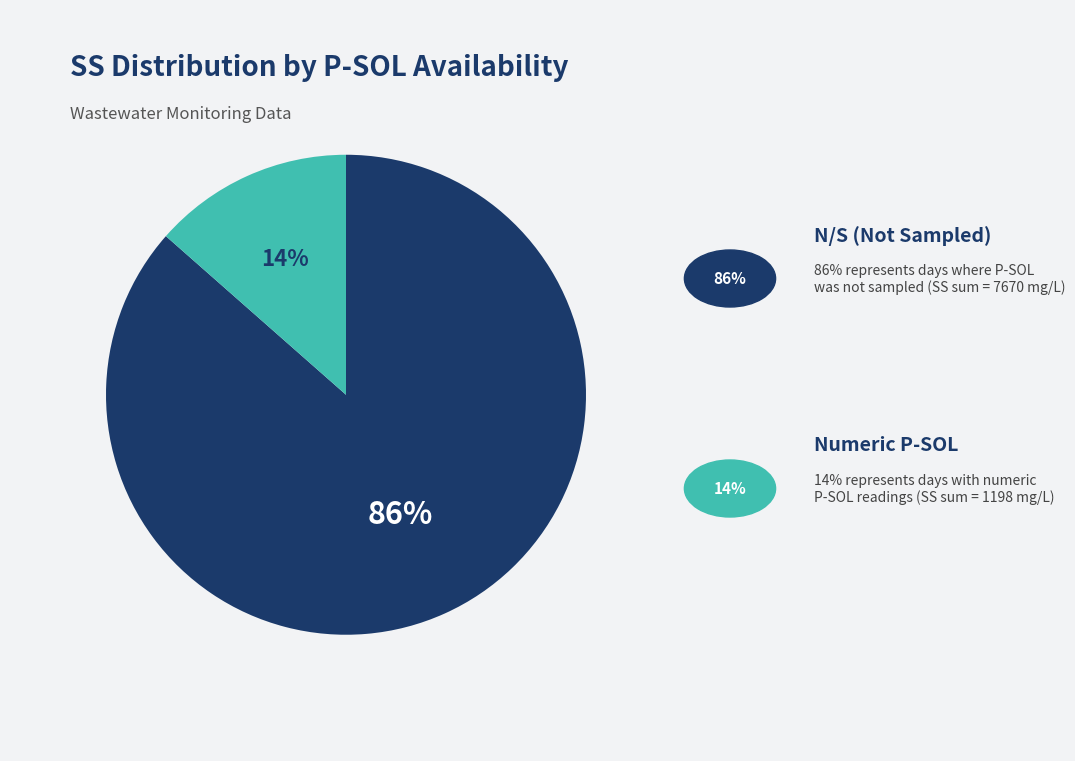

Is there a majority slice in this chart?

Yes